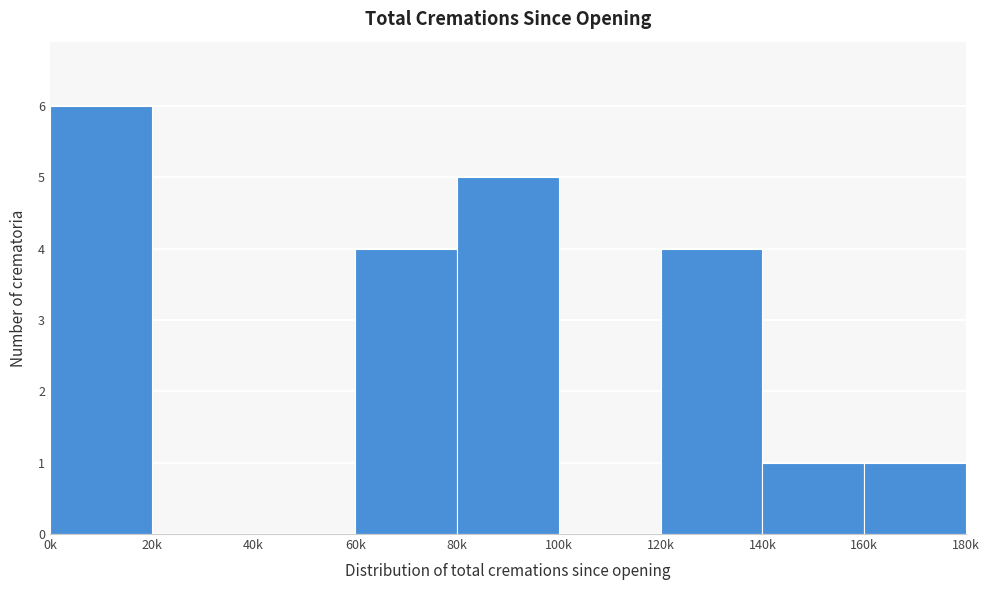

Is it true that the value at 80k is 5?

True